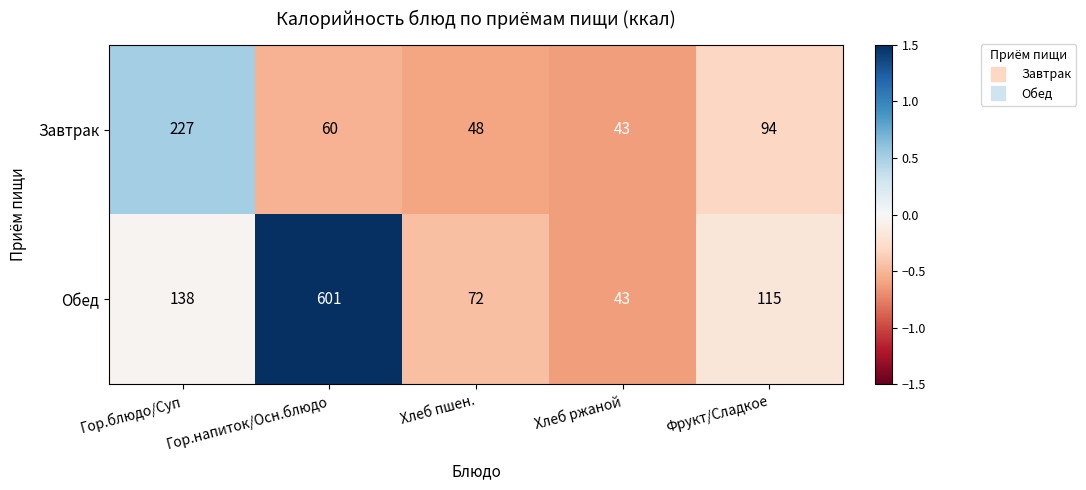

True or false: Завтрак has a value of 48 at Хлеб пшен..

True